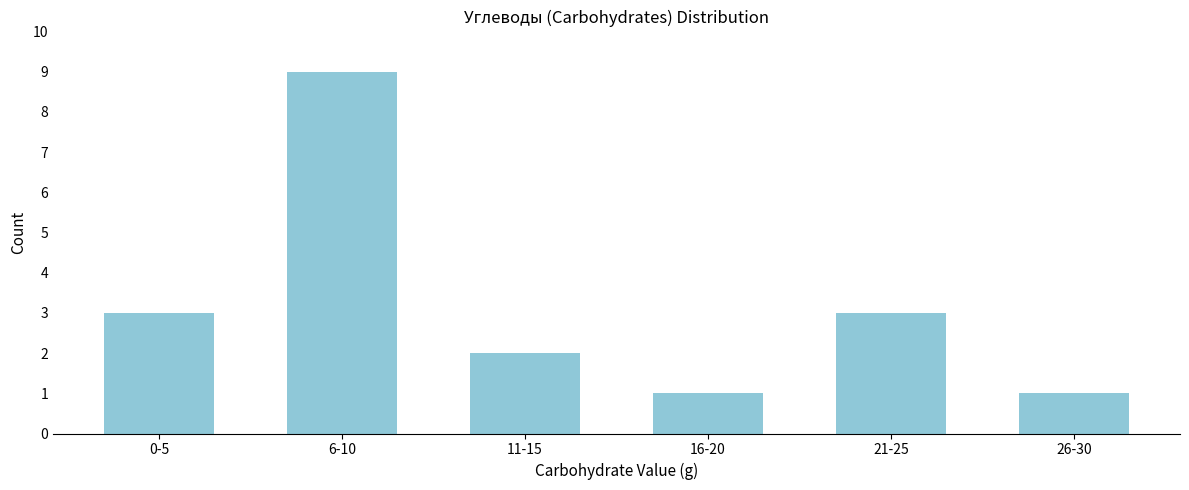

Reading left to right, what are all the values shown in this chart?

3	9	2	1	3	1